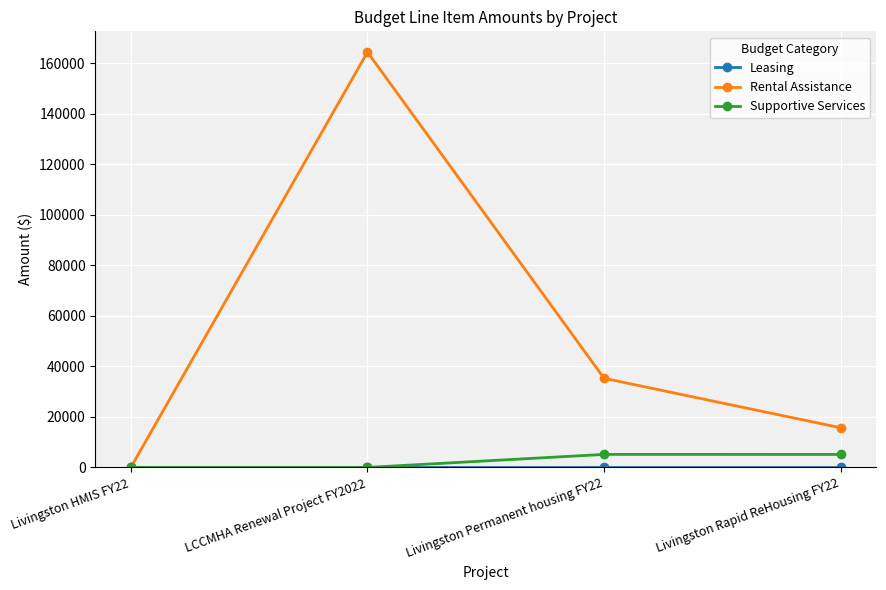

How many values in the Supportive Services series are below 5132?

2